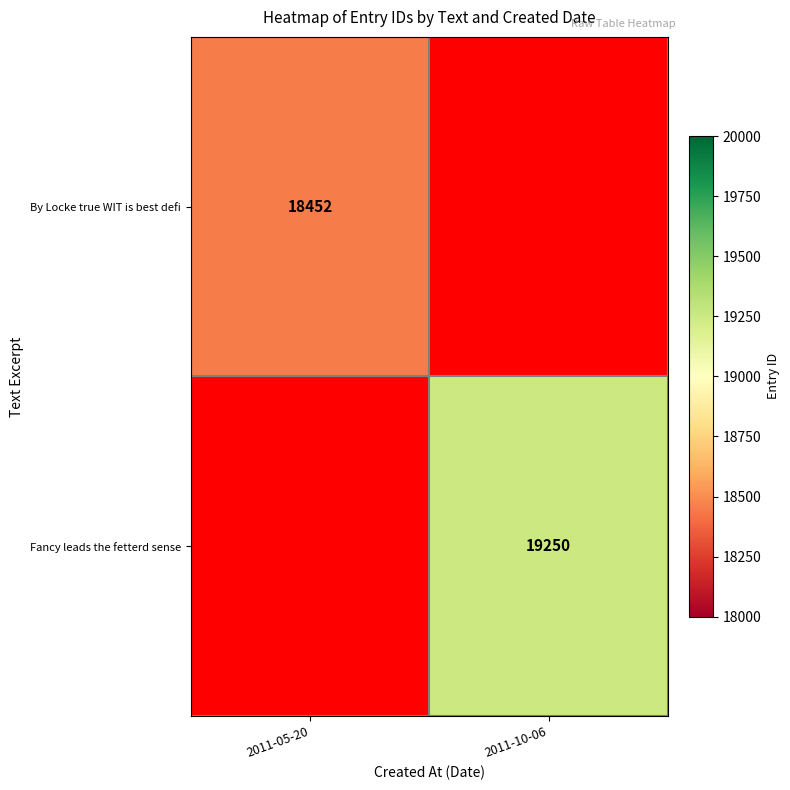

Is it true that Fancy leads the fetterd sense equals 32940 at 2011-10-06?

False